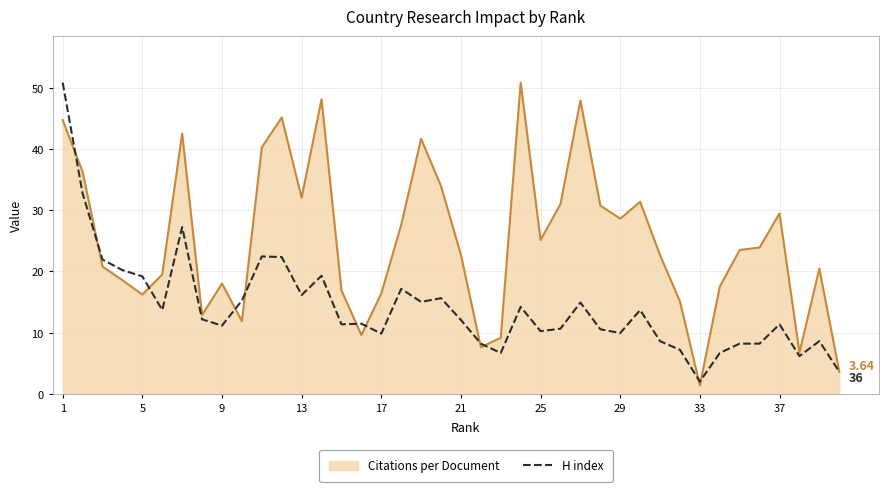

Which series has the largest total across all categories?

Citations per Document